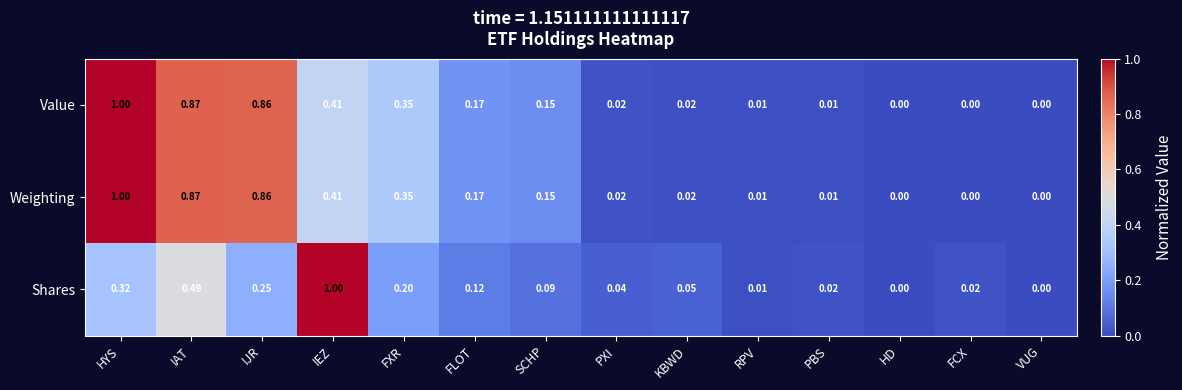

Which series changed the most between IJR and IEZ?

Shares